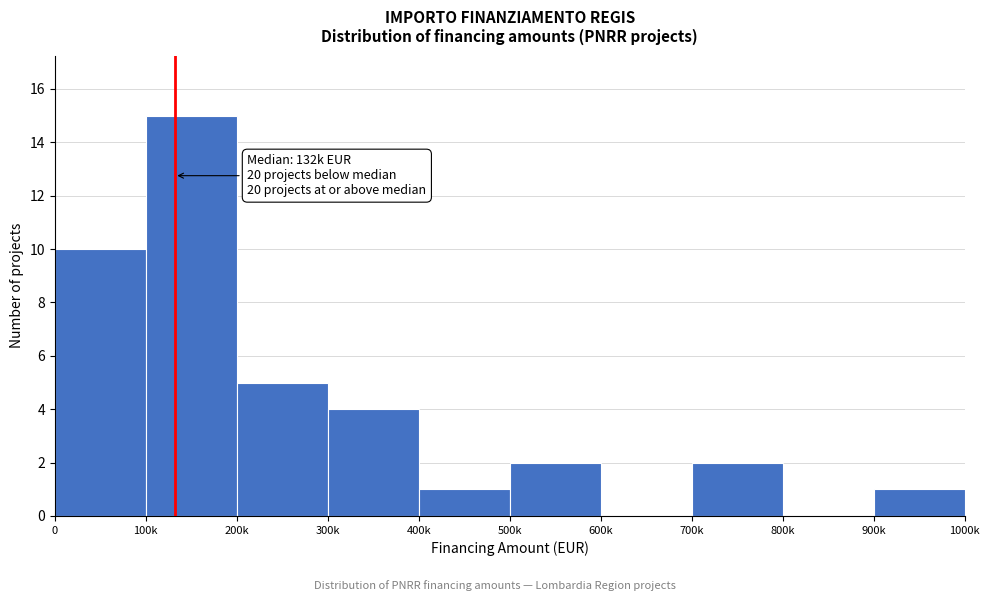

Reading right to left, what are all the values shown in this chart?

900k=1	800k=0	700k=2	600k=0	500k=2	400k=1	300k=4	200k=5	100k=15	0=10